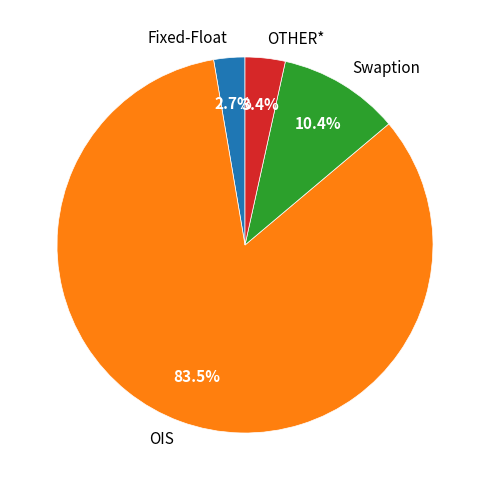

Is there any slice that represents more than half of the pie?

Yes